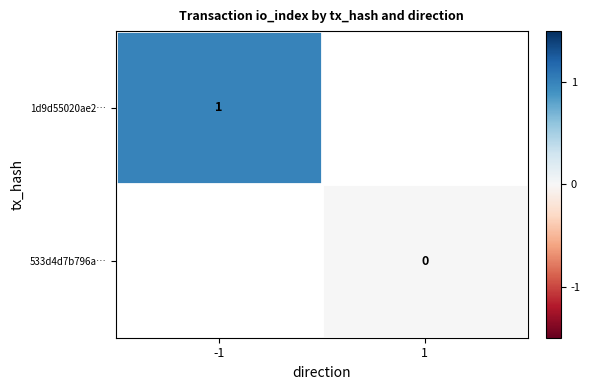

What is the greatest value displayed?

1.0